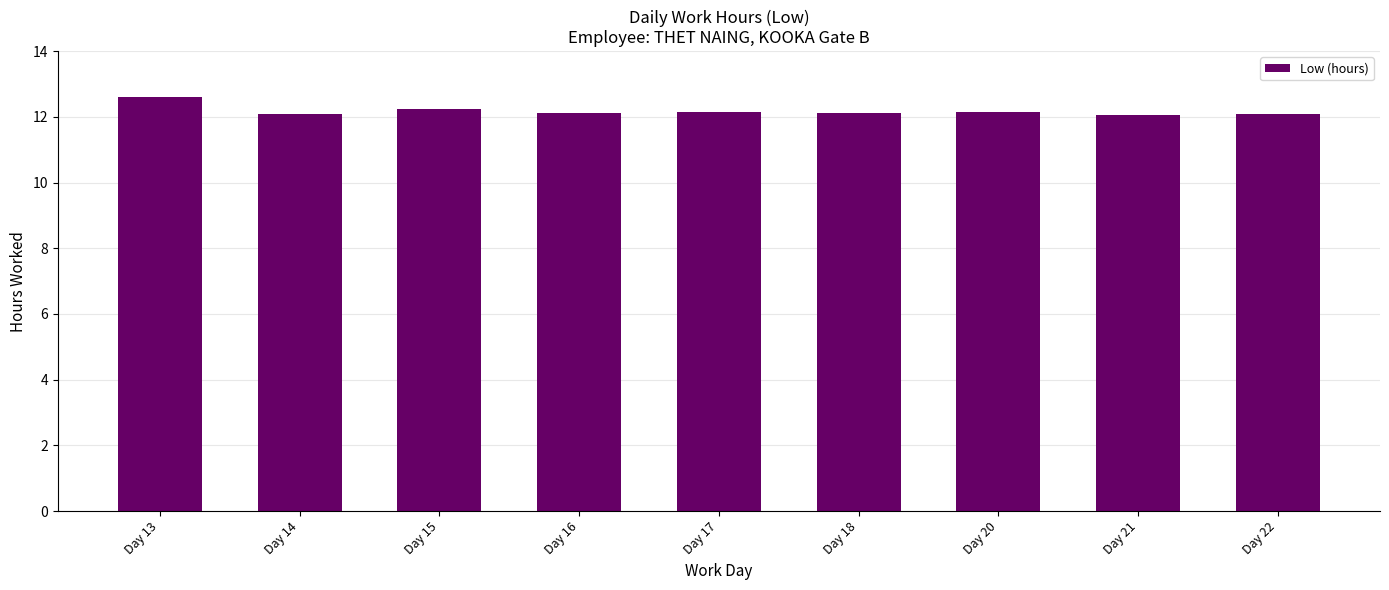

Count the number of data series in this chart.

1